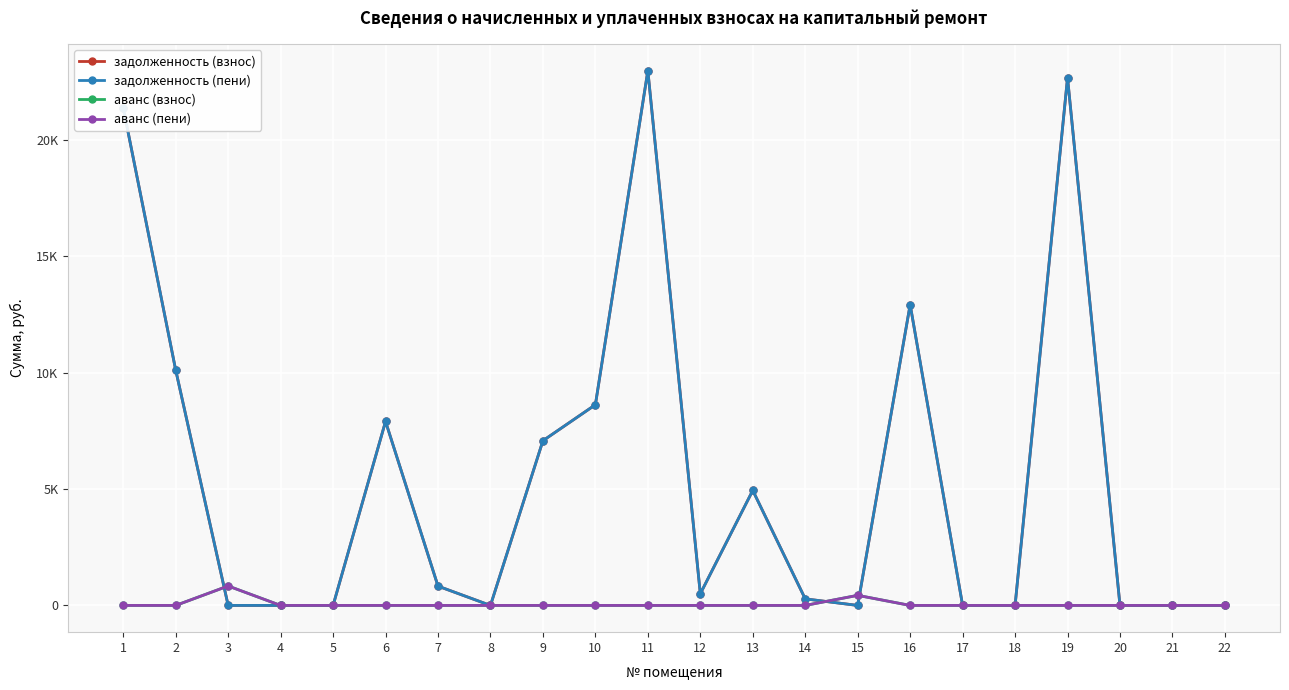

What is the difference between the maximum and minimum values in the задолженность (взнос) series?

22960.2